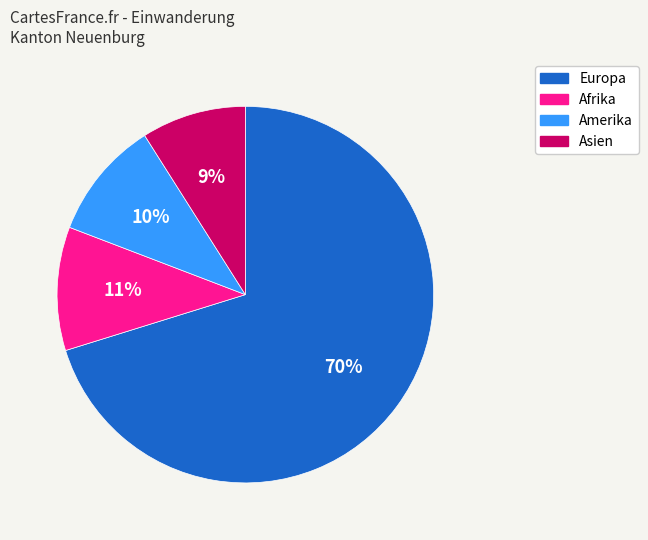

Is the sum of Afrika and Amerika greater than half?

No